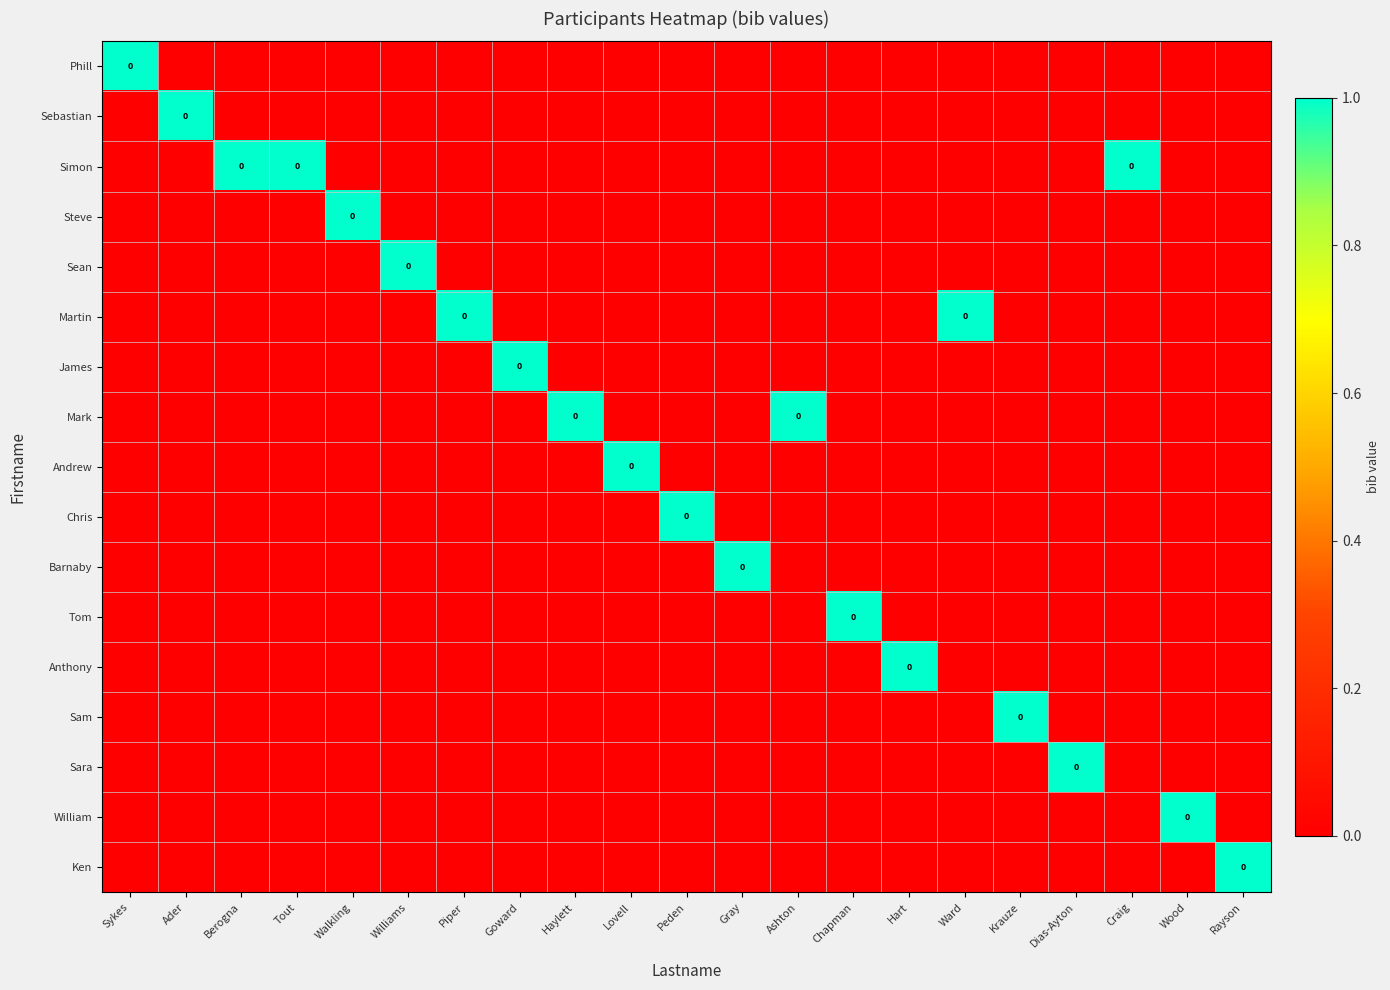

Which category has the highest value across all series?

Sykes